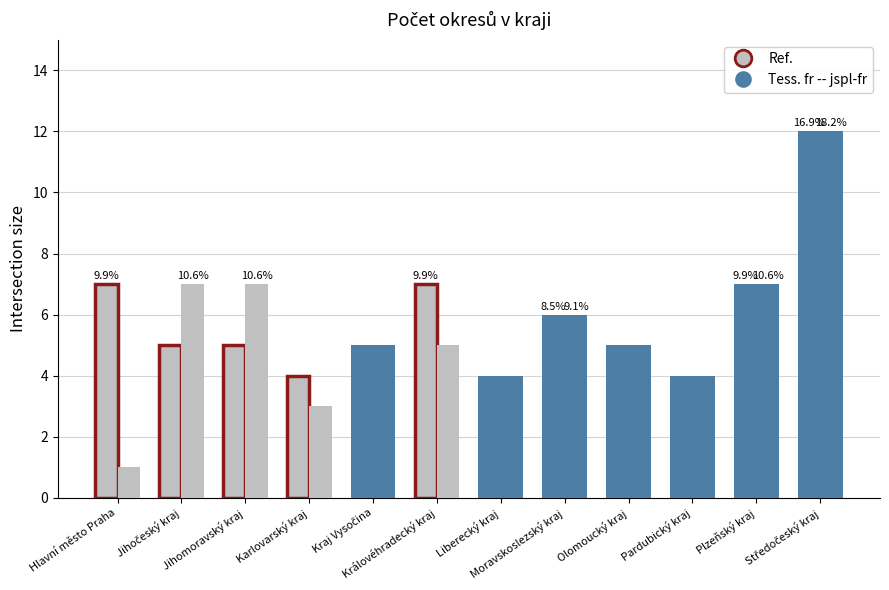

Is it true that Ref. equals 6 at Středočeský kraj?

False